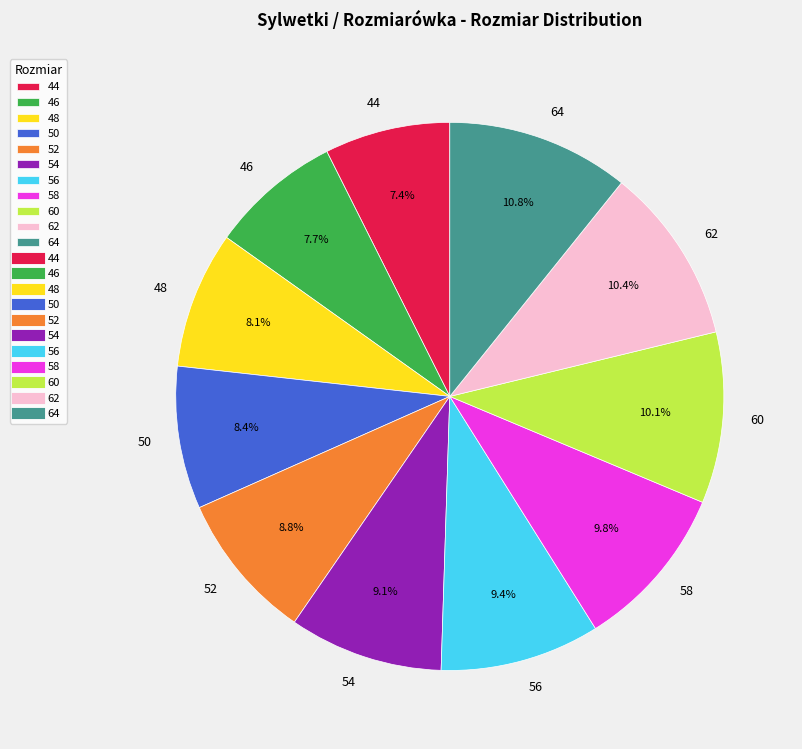

To the nearest percent, what portion does 54 represent?

9%